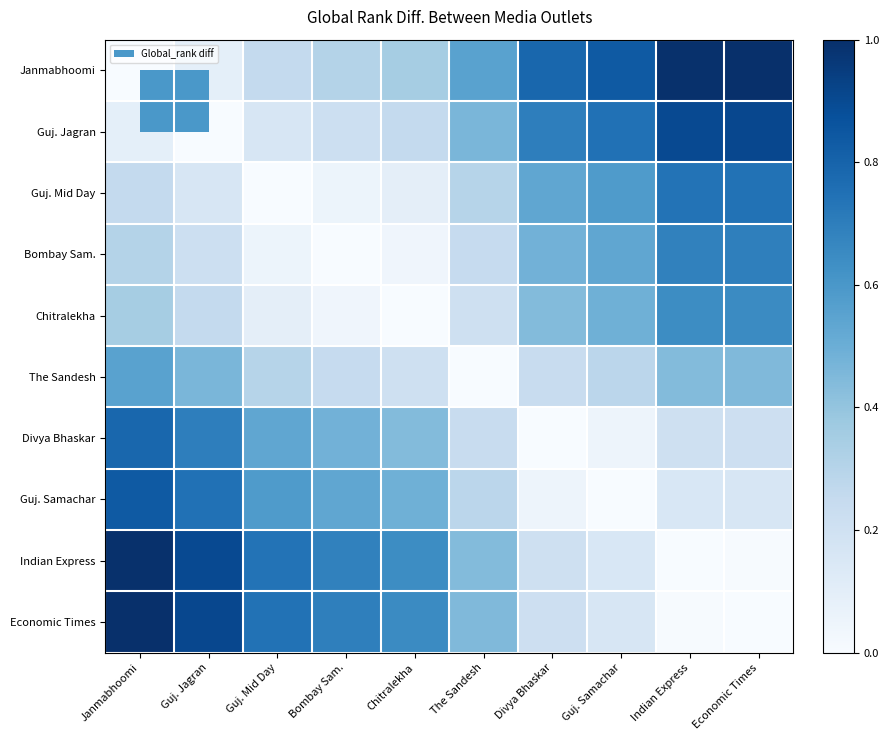

Count the number of data series in this chart.

10